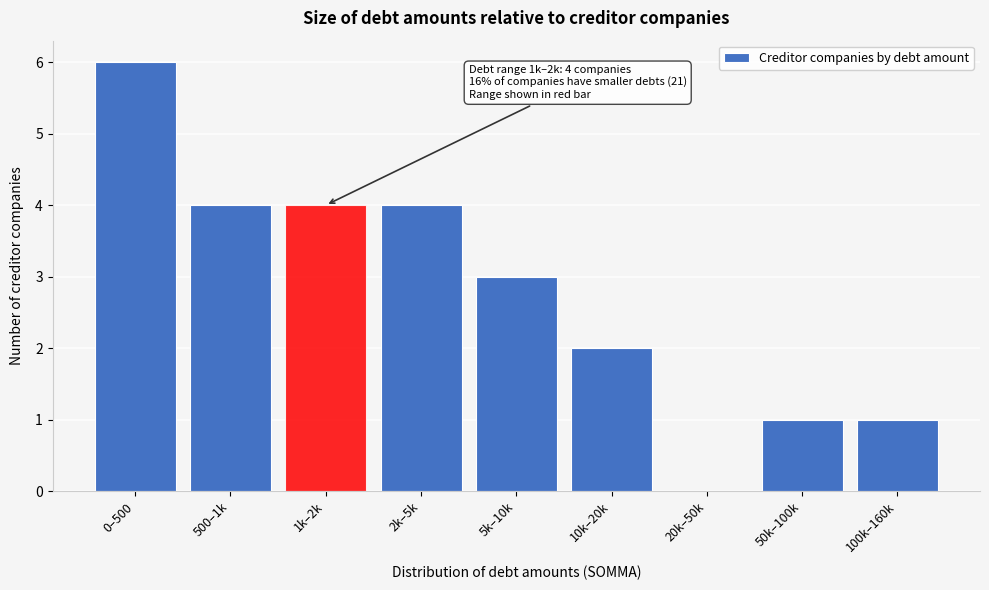

Reading right to left, list all the values displayed in this chart.

100k–160k=1	50k–100k=1	20k–50k=0	10k–20k=2	5k–10k=3	2k–5k=4	1k–2k=4	500–1k=4	0–500=6